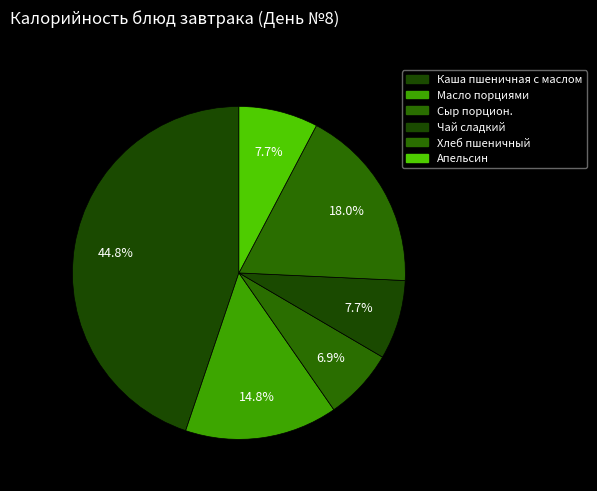

Count the number of slices in the pie.

6